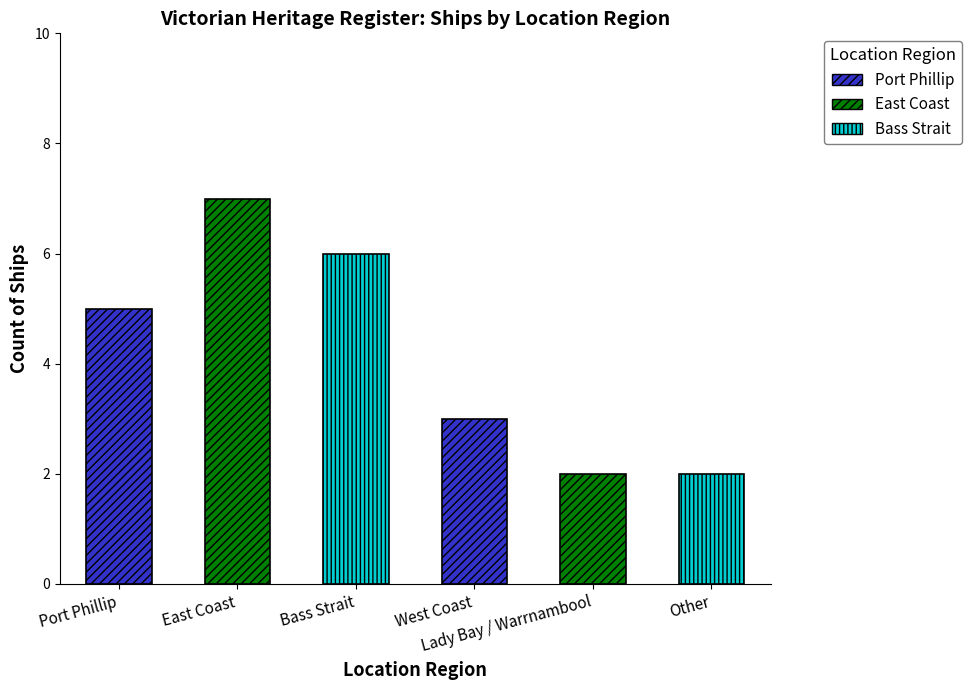

Rank the categories by value from highest to lowest.

East Coast, Bass Strait, Port Phillip, West Coast, Lady Bay / Warrnambool, Other